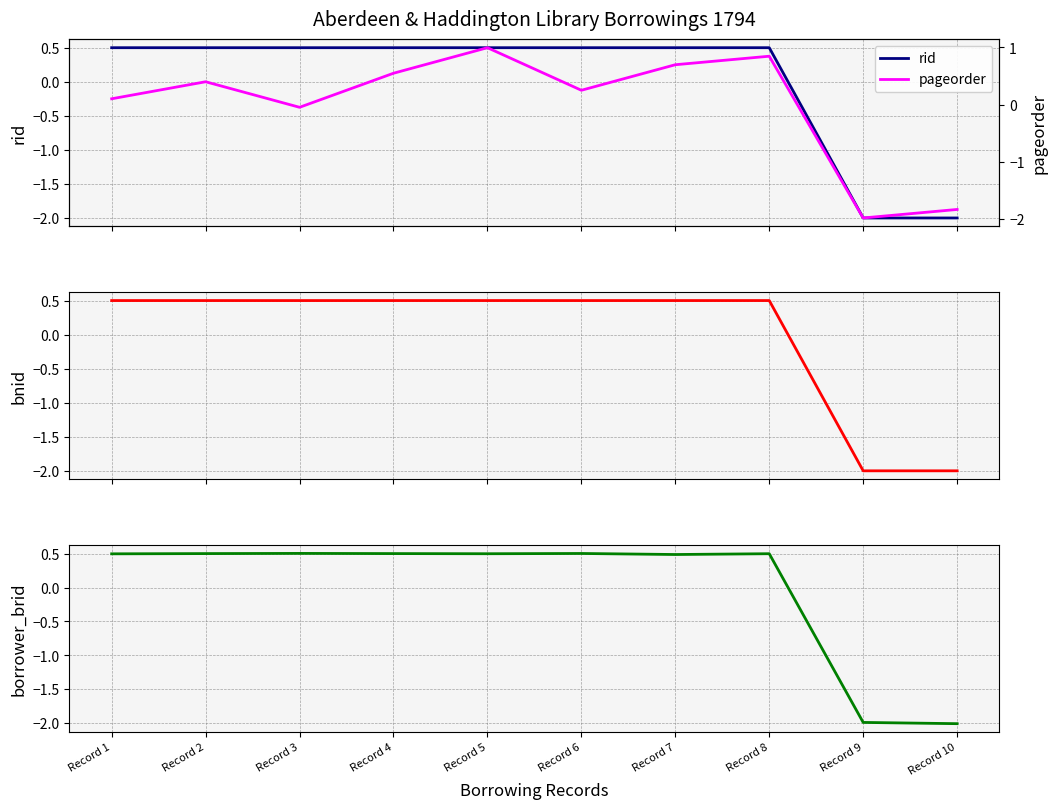

Is this an area chart (filled region under the line)?

No